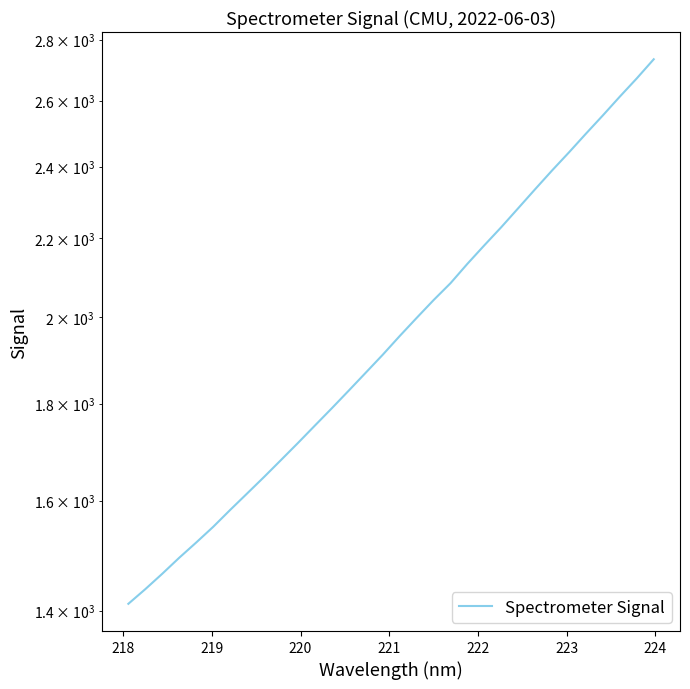

True or false: the data has more than 2 interior local peaks.

False